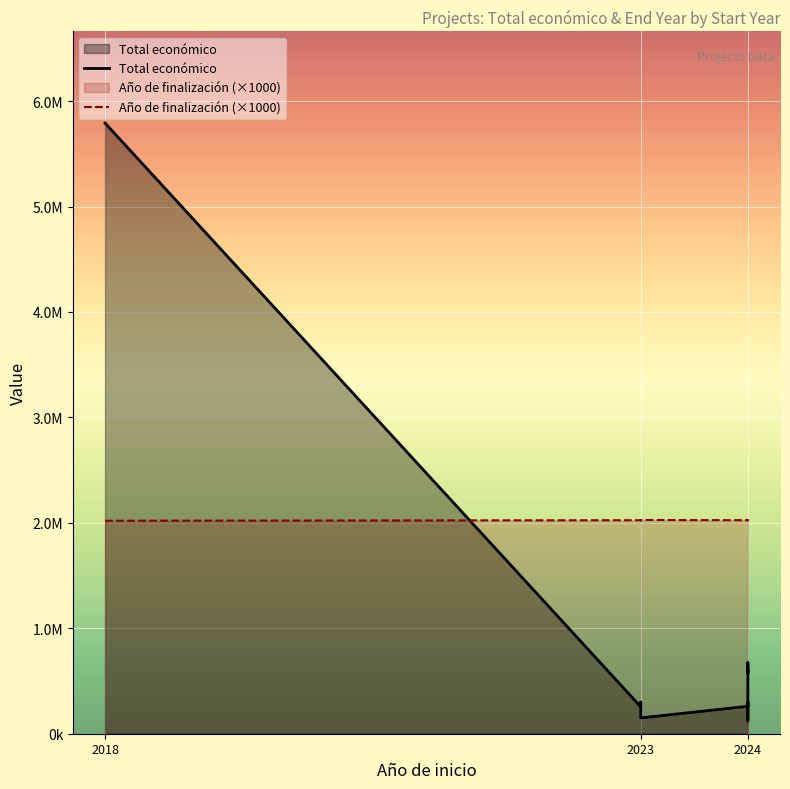

Where is the first local minimum for Año de finalización (×1000)?

2023